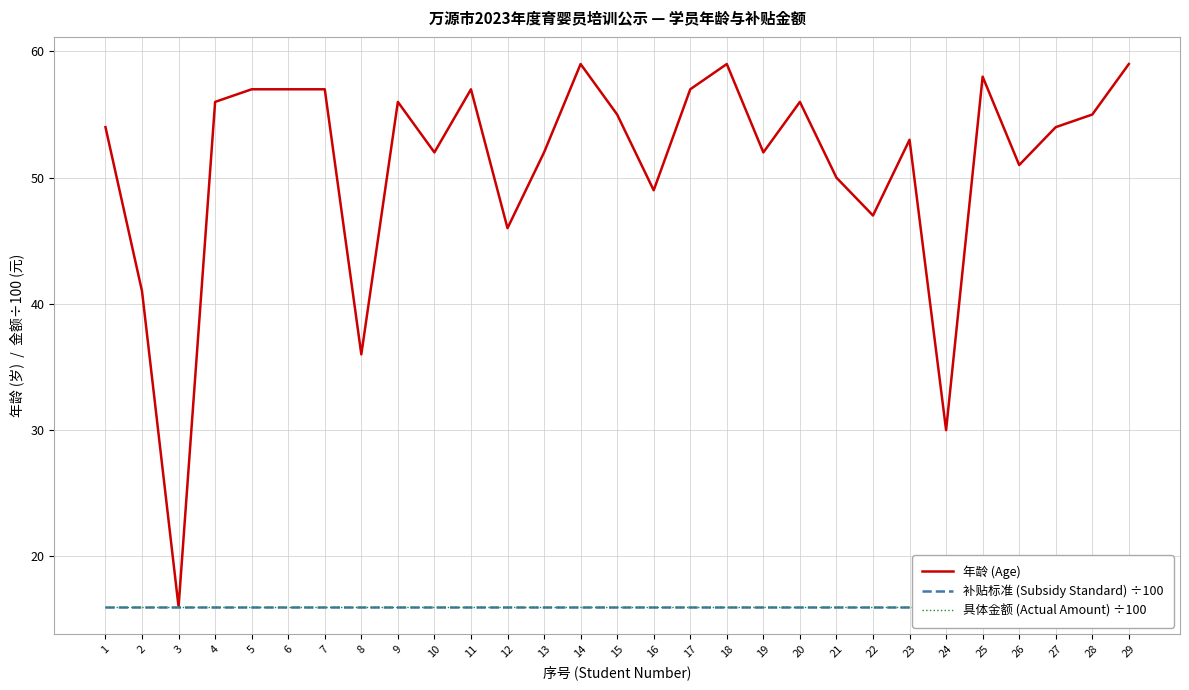

Rank the series by their maximum value, from highest to lowest.

年龄 (Age), 补贴标准 (Subsidy Standard) ÷100, 具体金额 (Actual Amount) ÷100